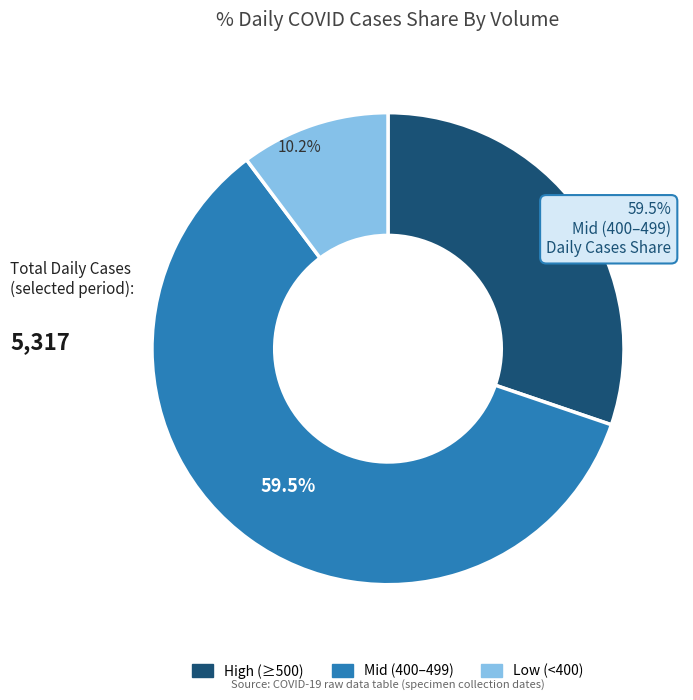

Is there any slice that represents more than half of the pie?

Yes